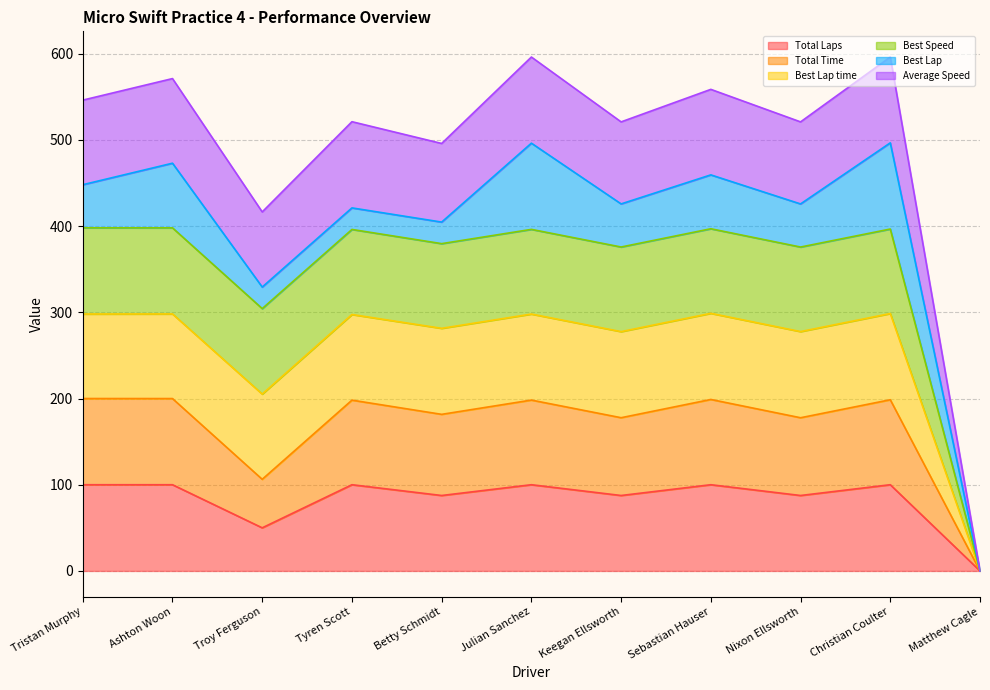

Where is the first local minimum for Total Laps?

Troy Ferguson